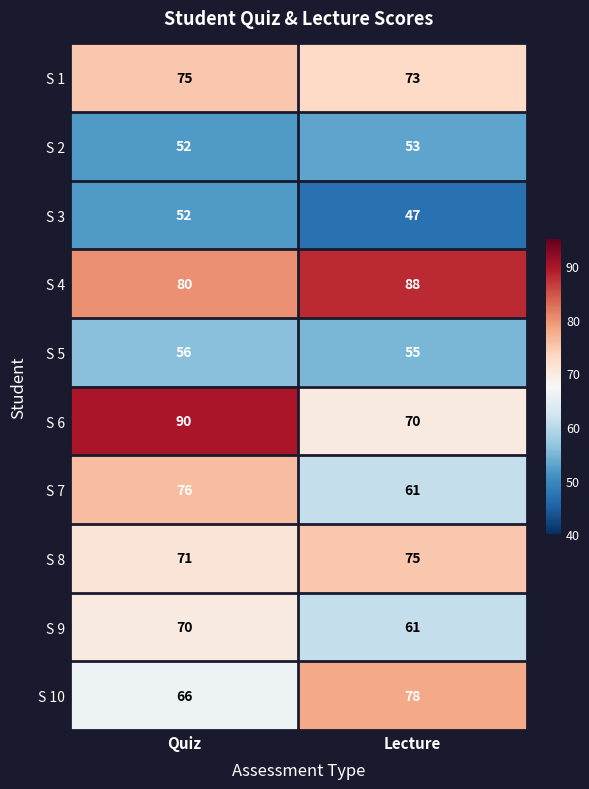

Which series changed the most between Quiz and Lecture?

S 6